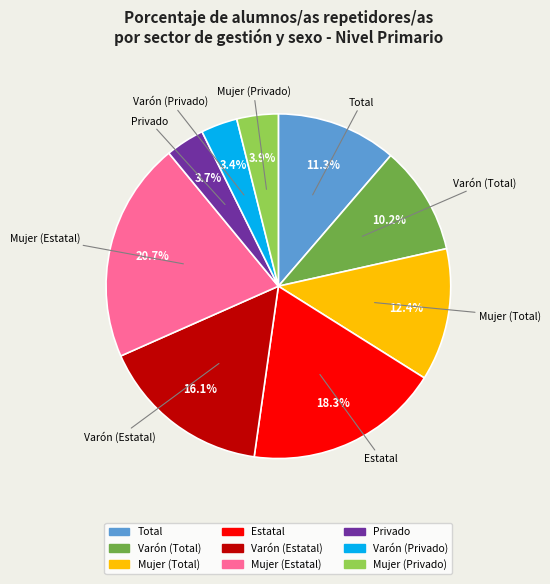

How many segments does this pie chart have?

9